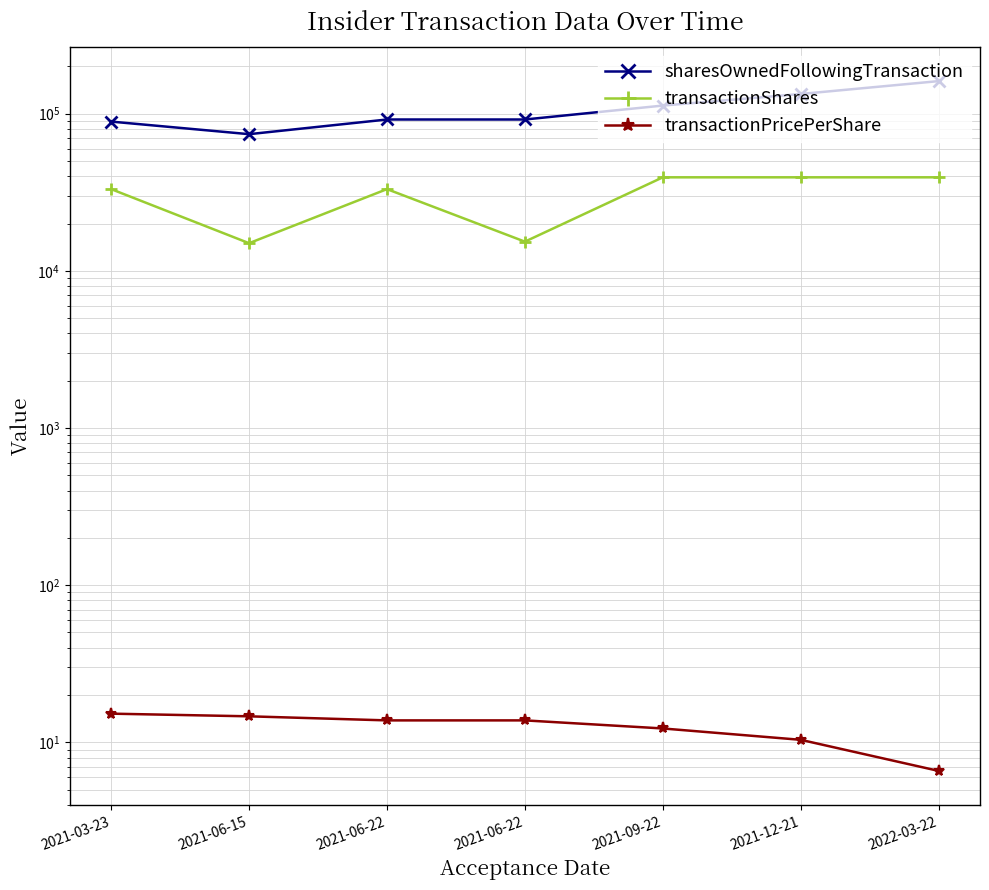

Rank the categories by transactionPricePerShare value from lowest to highest.

2022-03-22, 2021-12-21, 2021-09-22, 2021-06-22, 2021-06-22, 2021-06-15, 2021-03-23